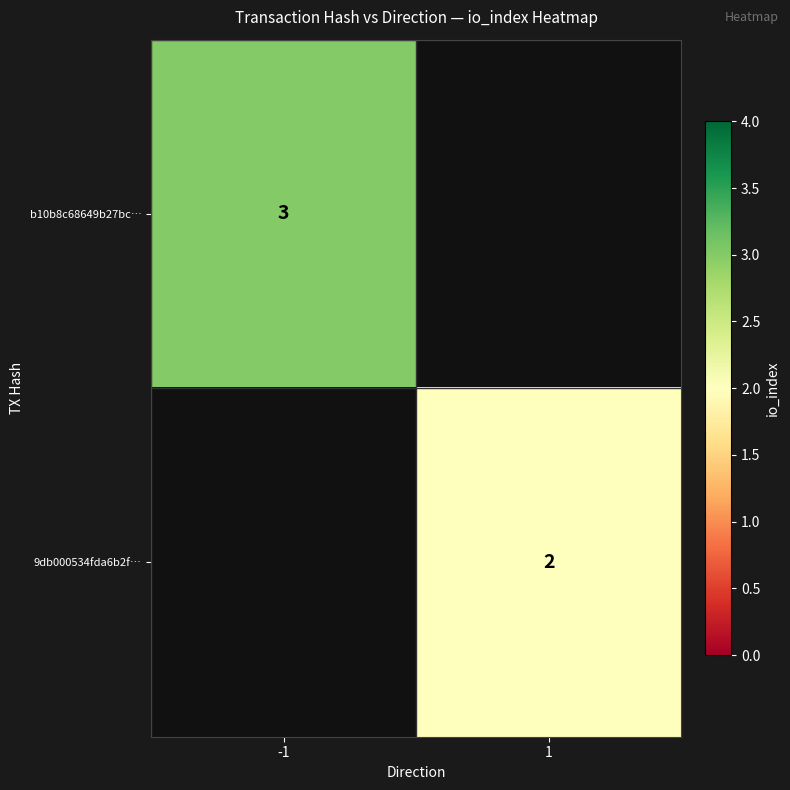

What is the minimum value shown in the chart?

2.0